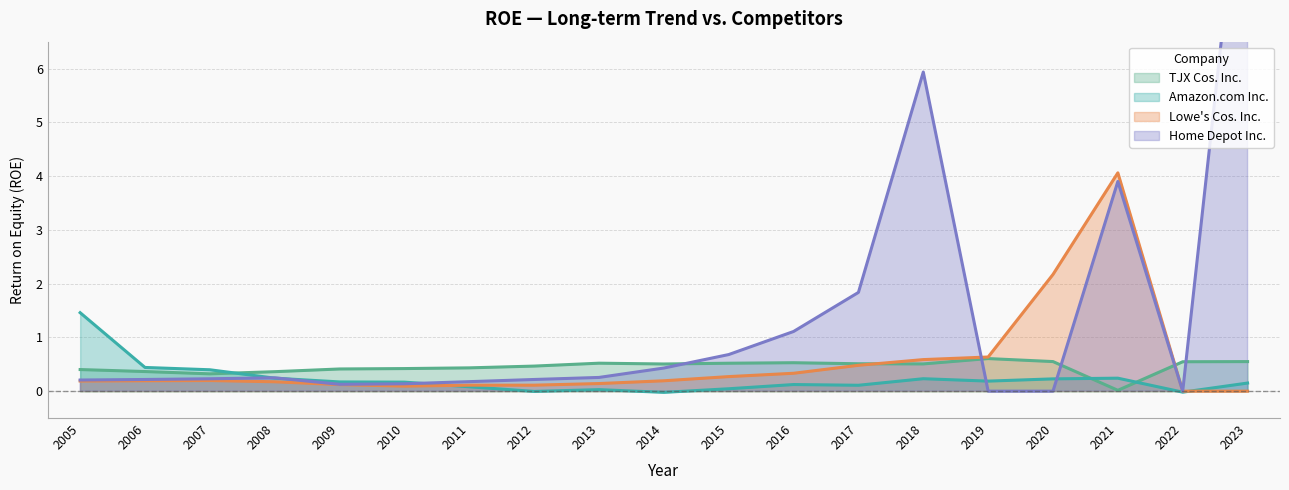

What is the total value across all series at 2010?

0.8